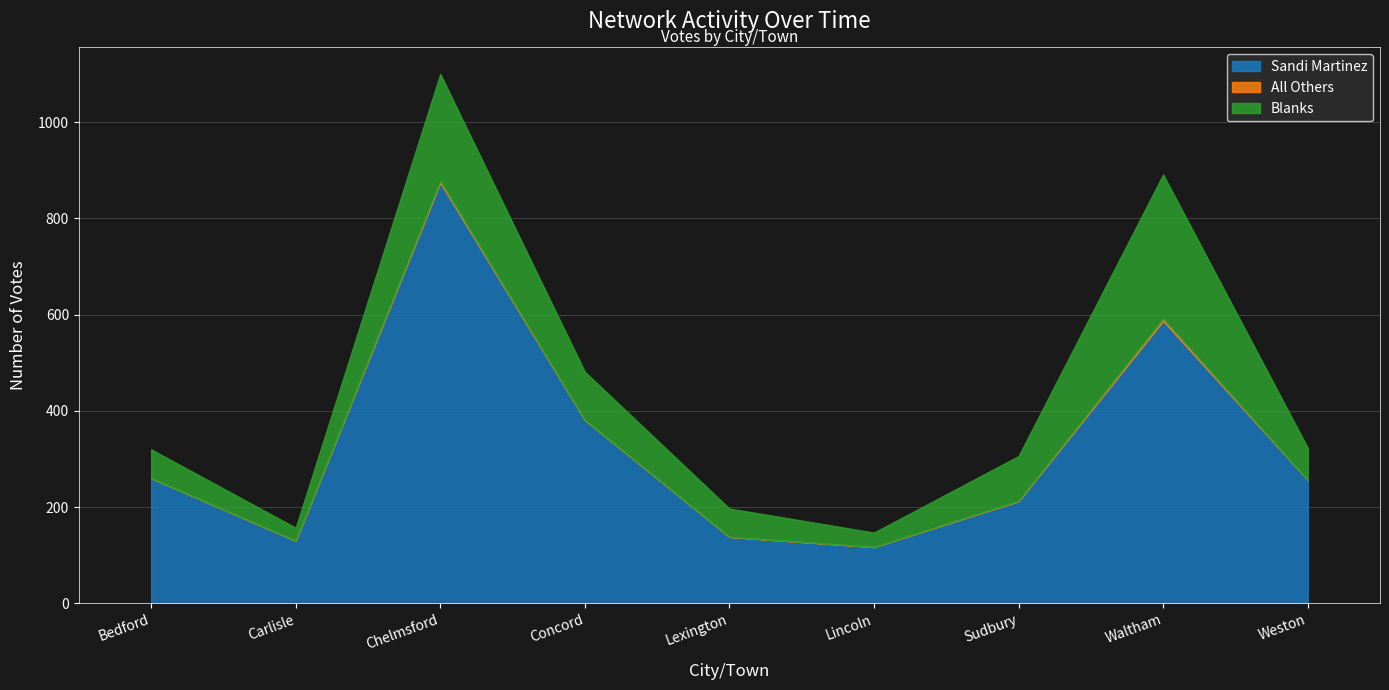

What position from the right is Lexington?

5